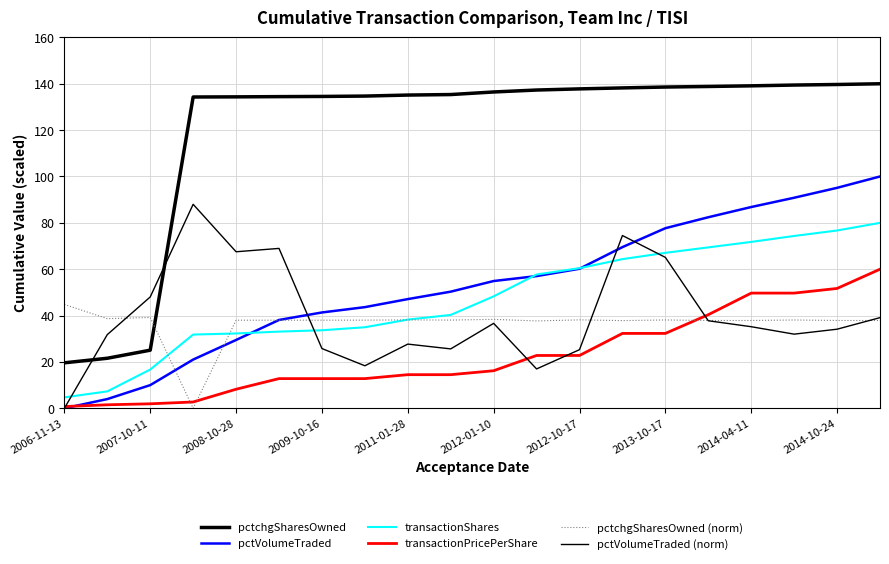

Does the chart have visible grid lines?

Yes